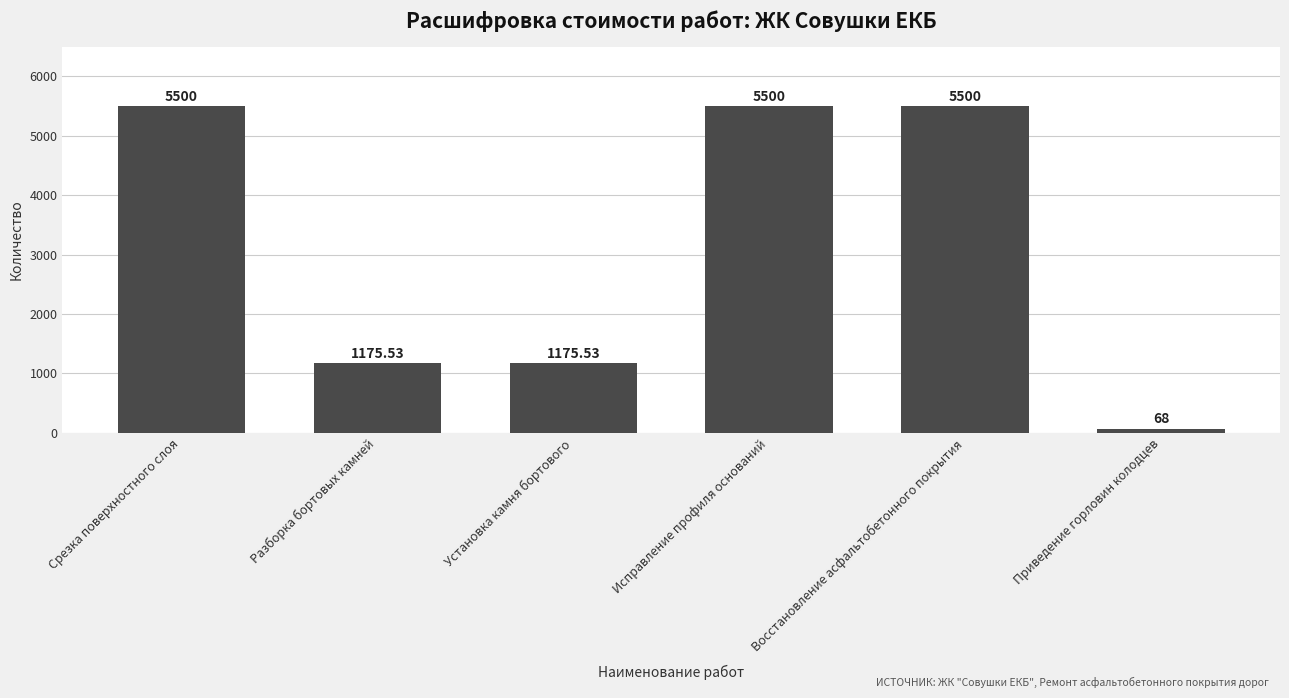

What is the difference between the maximum and minimum values?

5432.0